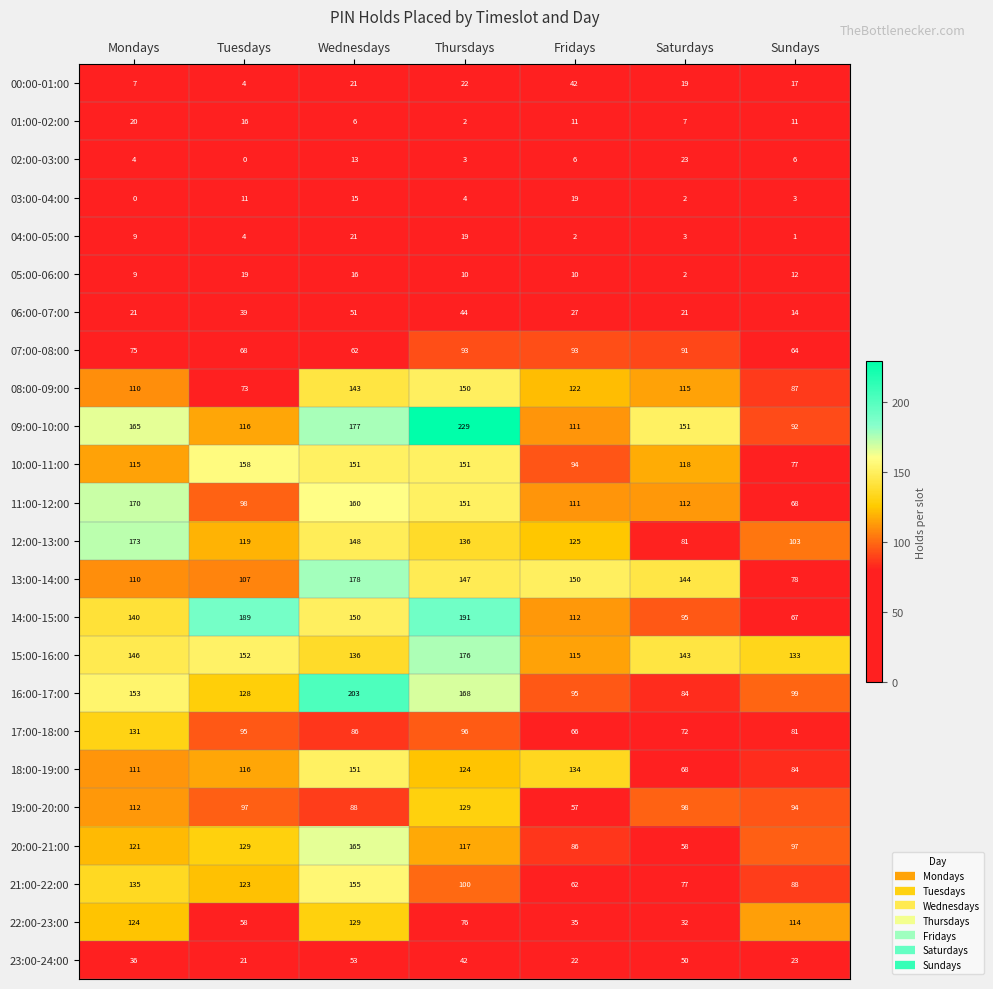

Is it true that 16:00-17:00 equals 99 at Sundays?

True